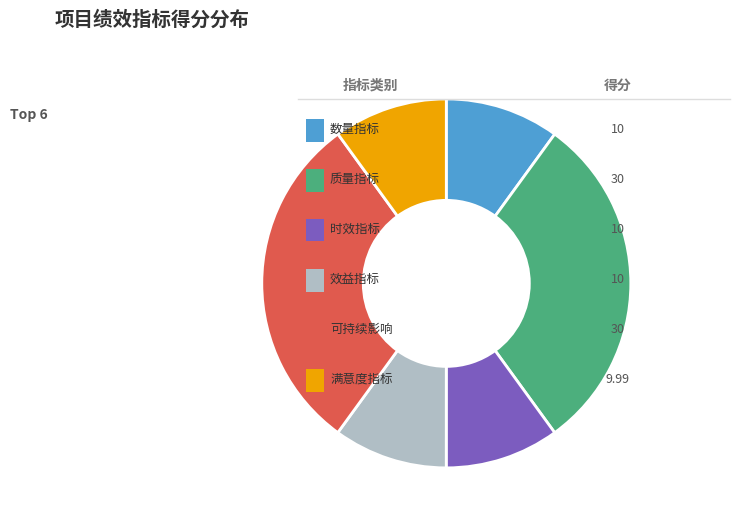

Is there a majority slice in this chart?

No